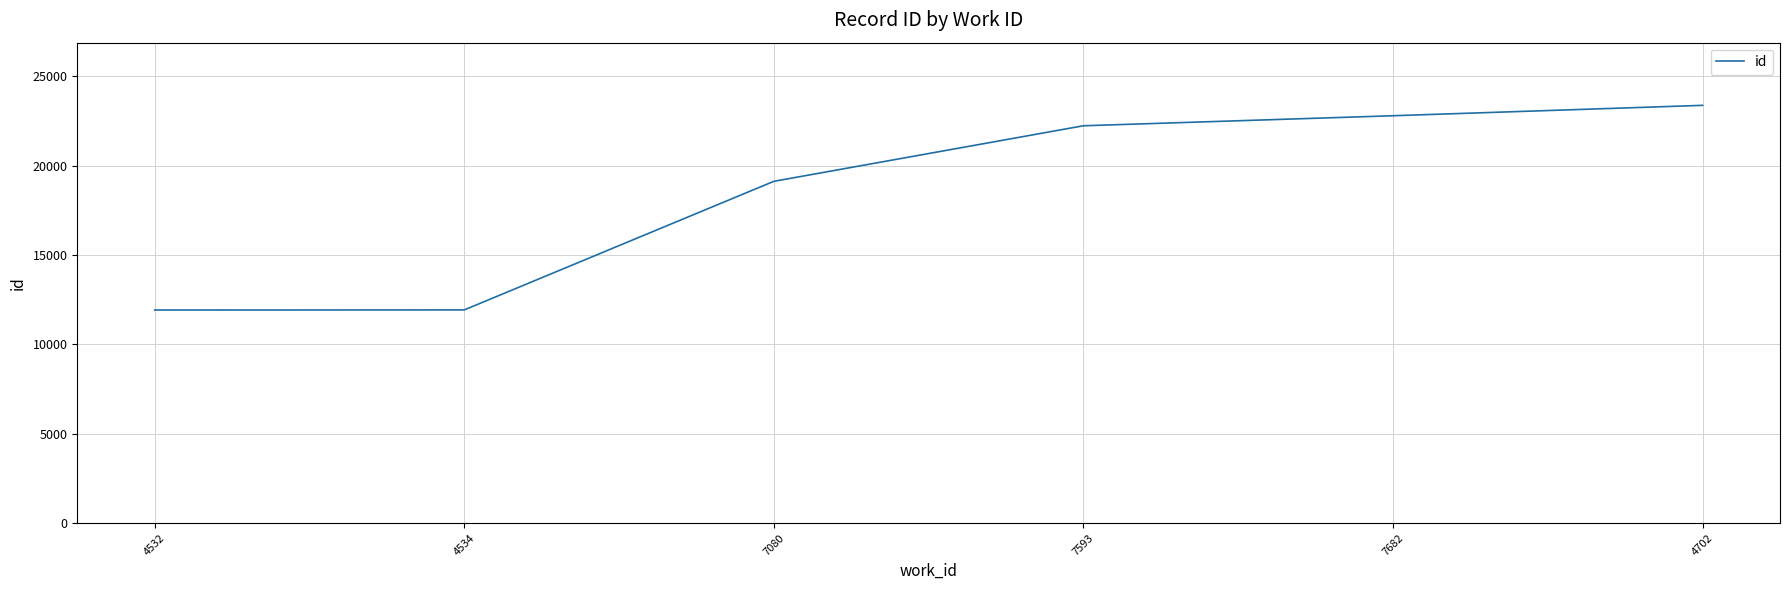

True or false: there are more than 0 points higher than both neighbors.

False